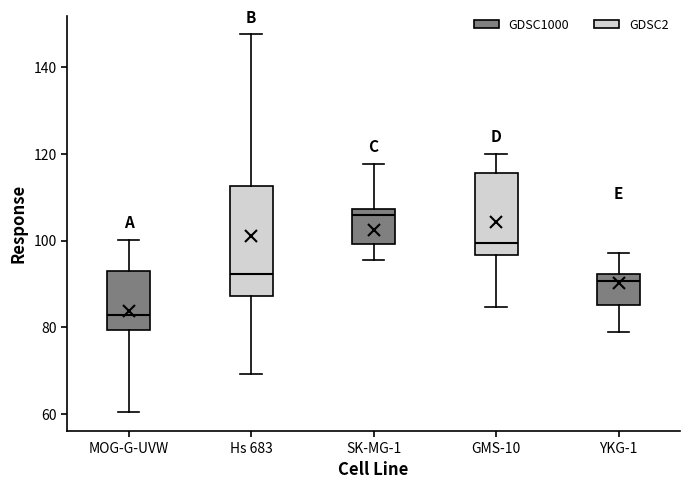

Reading left to right, transcribe this box plot: for each box, give where its median line is, the range the box spans, and where its two whiskers end, as read against the y-axis. The values are not printed on the chart, so give them approximately, as read against the axis.

MOG-G-UVW: median 82, box 80 to 92, whiskers 60 to 100
Hs 683: median 92, box 88 to 112, whiskers 70 to 148
SK-MG-1: median 106, box 100 to 108, whiskers 96 to 118
GMS-10: median 100, box 96 to 116, whiskers 84 to 120
YKG-1: median 90, box 86 to 92, whiskers 78 to 98